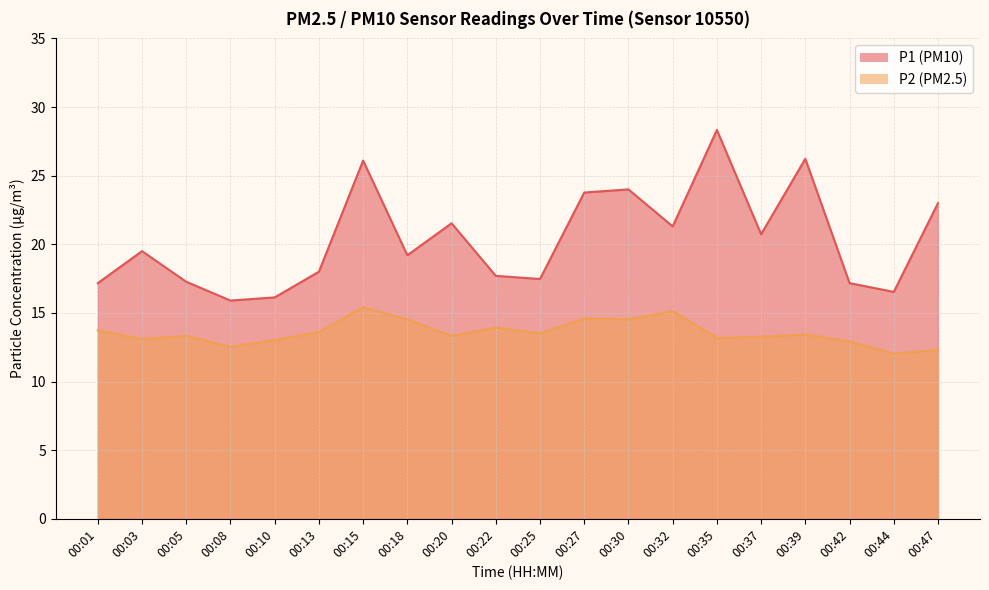

Reading left to right, list all the values displayed in this chart.

P1: 00:01=17.2	00:03=19.5	00:05=17.3	00:08=15.9	00:10=16.1	00:13=18.0	00:15=26.1	00:18=19.2	00:20=21.5	00:22=17.7	00:25=17.5	00:27=23.8	00:30=24.0	00:32=21.3	00:35=28.3	00:37=20.7	00:39=26.2	00:42=17.2	00:44=16.5	00:47=23.0
P2: 00:01=13.7	00:03=13.1	00:05=13.3	00:08=12.5	00:10=13.0	00:13=13.6	00:15=15.4	00:18=14.5	00:20=13.3	00:22=13.9	00:25=13.5	00:27=14.6	00:30=14.5	00:32=15.1	00:35=13.2	00:37=13.3	00:39=13.4	00:42=12.9	00:44=12.0	00:47=12.3